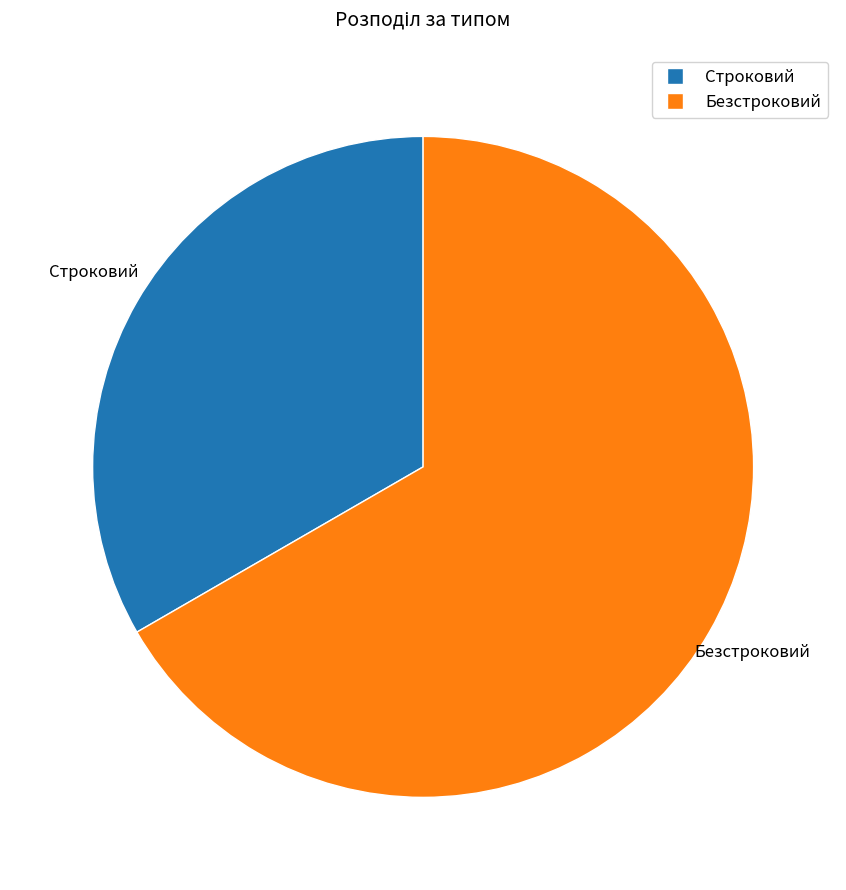

Which category has the smallest portion of the pie?

Строковий